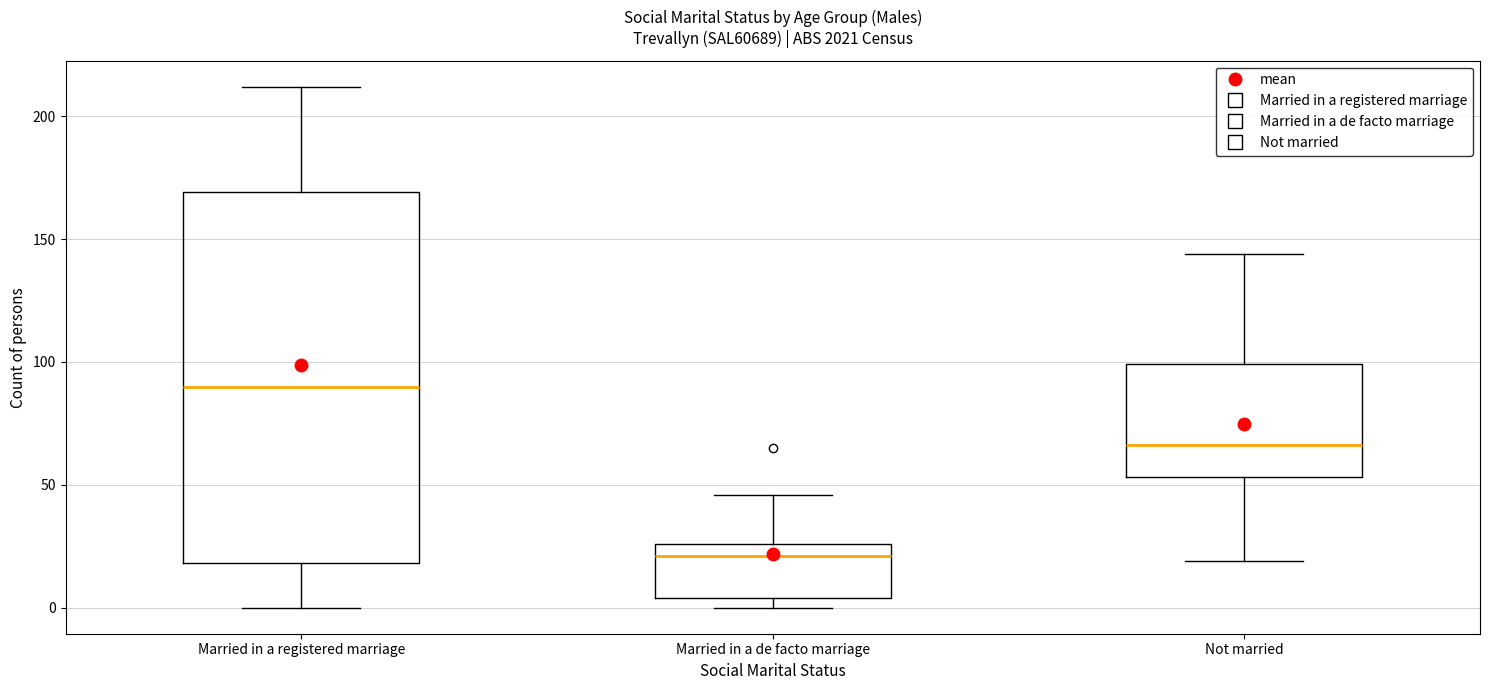

Reading left to right, transcribe this box plot: for each box, give where its median line is, the range the box spans, and where its two whiskers end, as read against the y-axis. The values are not printed on the chart, so give them approximately, as read against the axis.

Married in a registered marriage: median 90, box 20 to 170, whiskers 0 to 210
Married in a de facto marriage: median 20, box 5 to 25, whiskers 0 to 45
Not married: median 65, box 55 to 100, whiskers 20 to 145